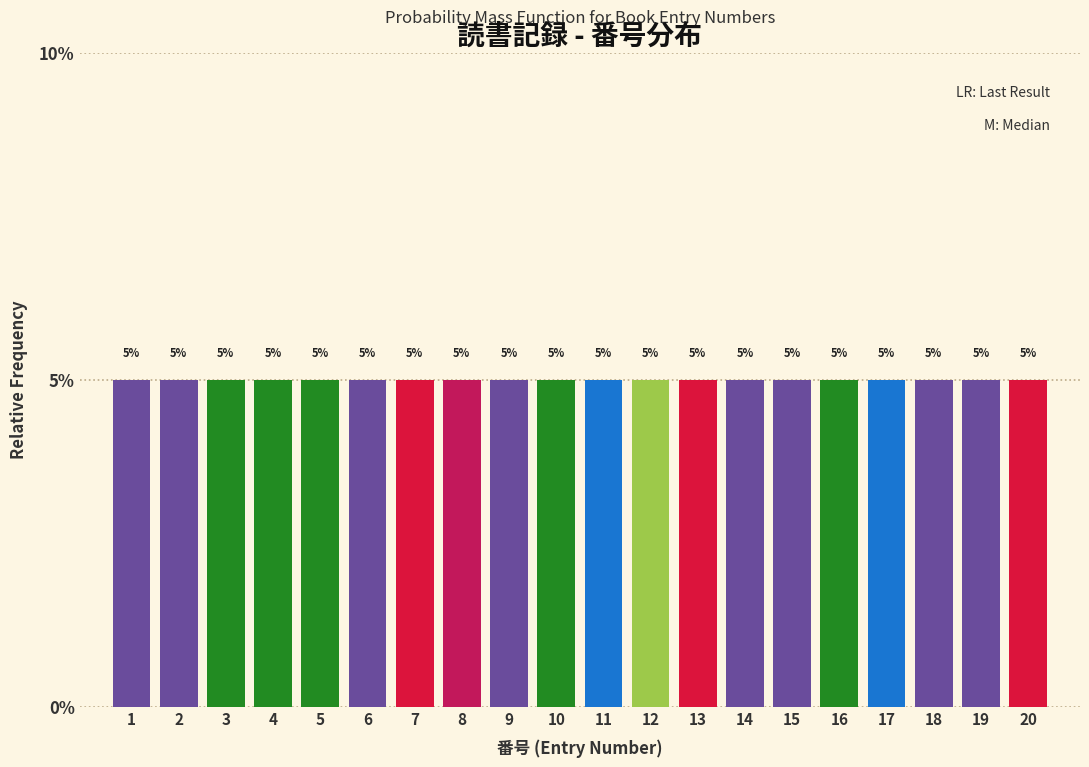

What is the height of the bar covering 13.5 to 14.5 on the x-axis?

5